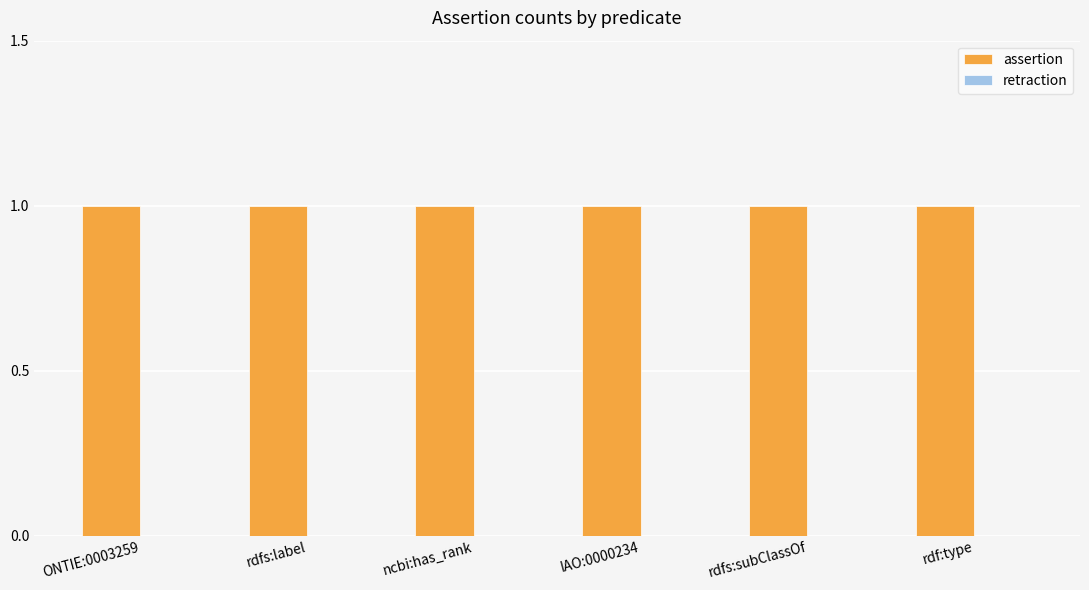

What is the sum of all assertion values?

6